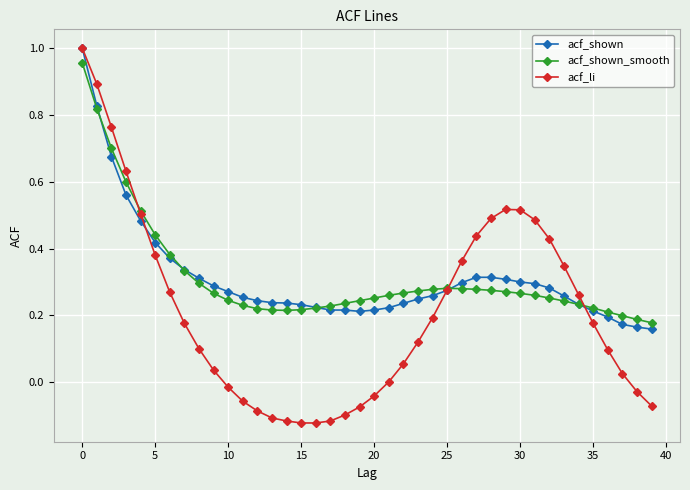

How many series are shown in this chart?

3